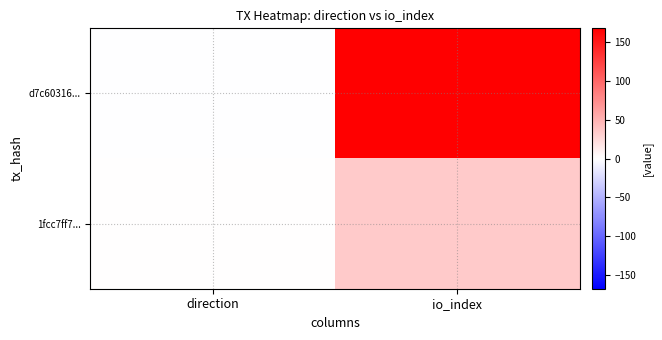

Reading left to right, transcribe all the data shown in this chart.

d7c60316...: direction=-1	io_index=168
1fcc7ff7...: direction=1	io_index=35